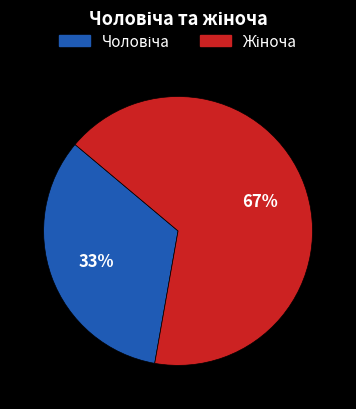

To the nearest percent, what is the average slice percentage?

50%